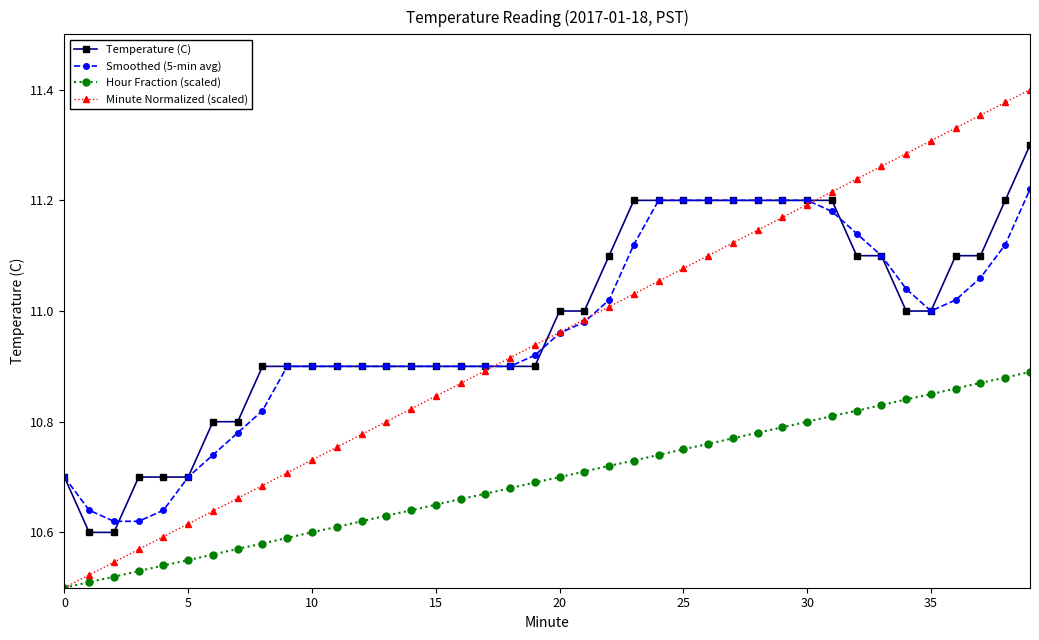

True or false: Temperature (C) and Hour Fraction (scaled) intersect in this chart.

False